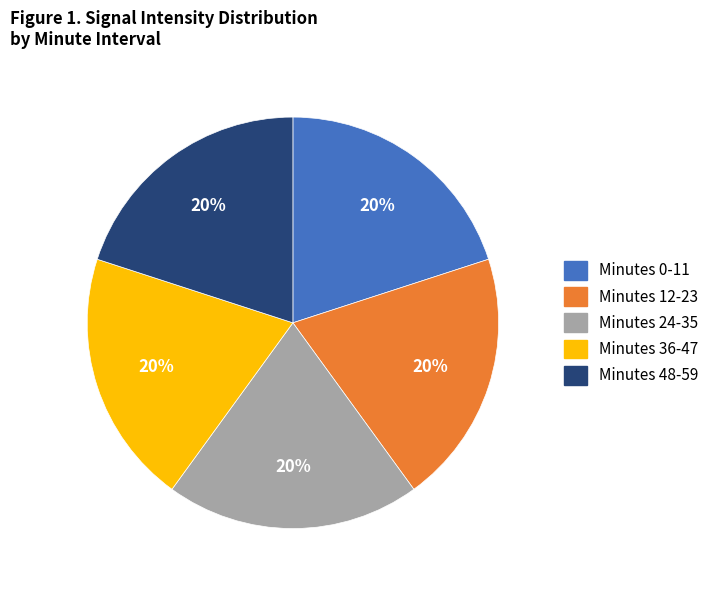

Does any single category account for the majority?

No